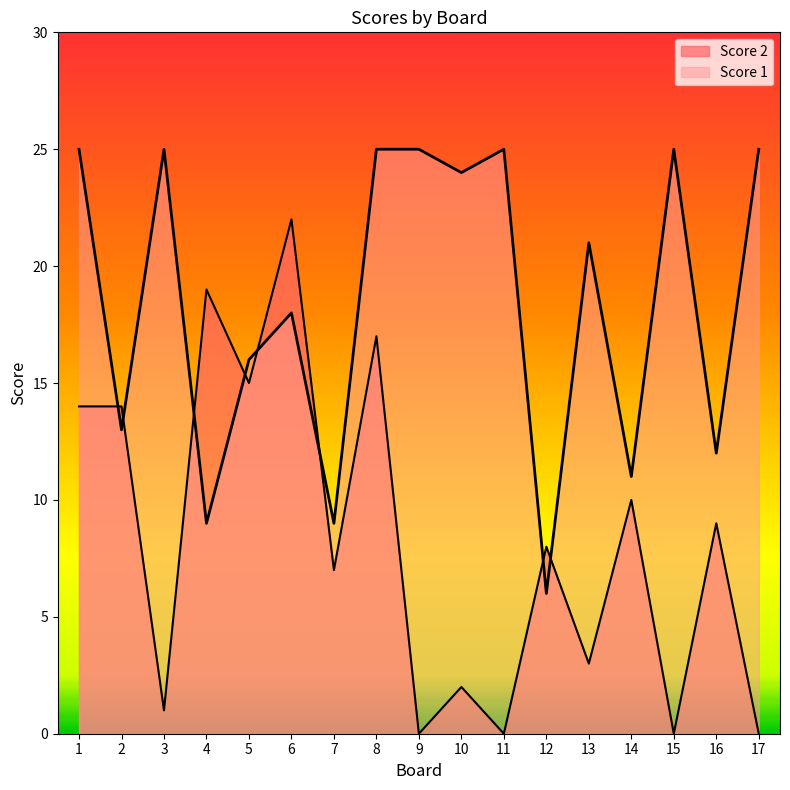

What is the sum of the Score 1 values at 14 and 11?

36